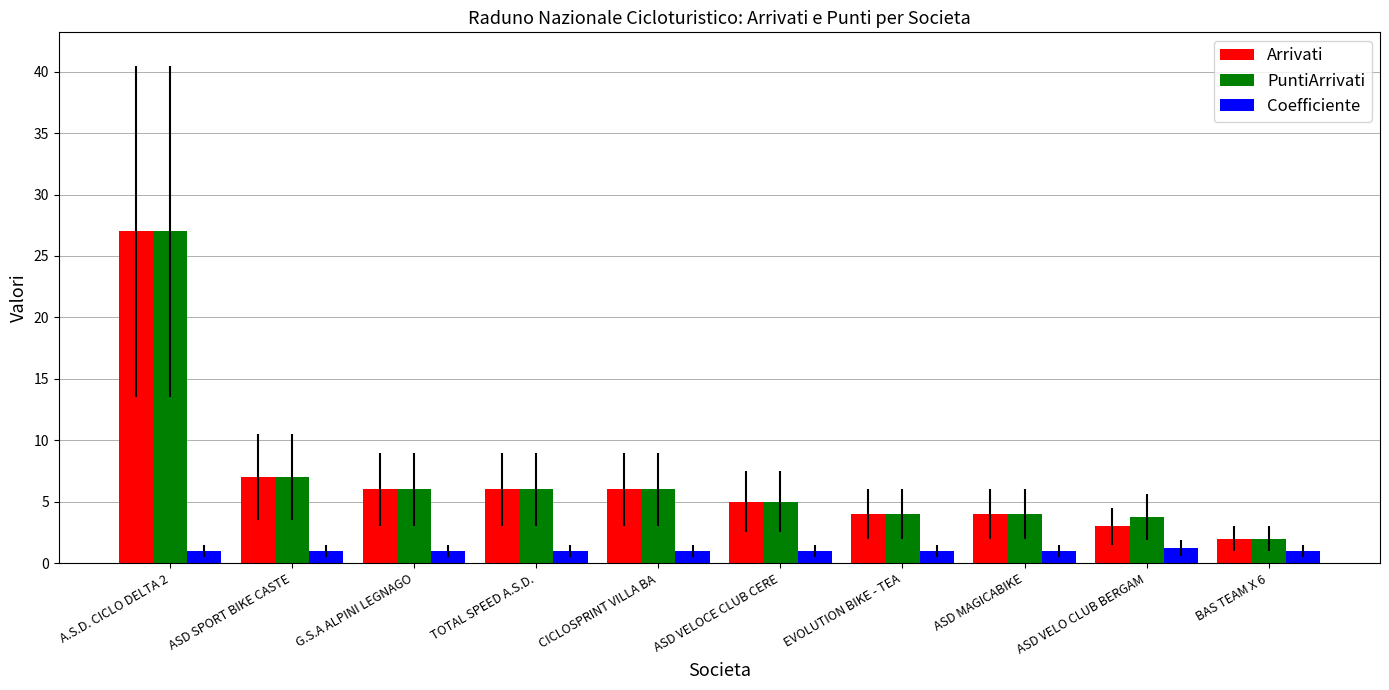

What is the lowest value of the Coefficiente series?

1.0